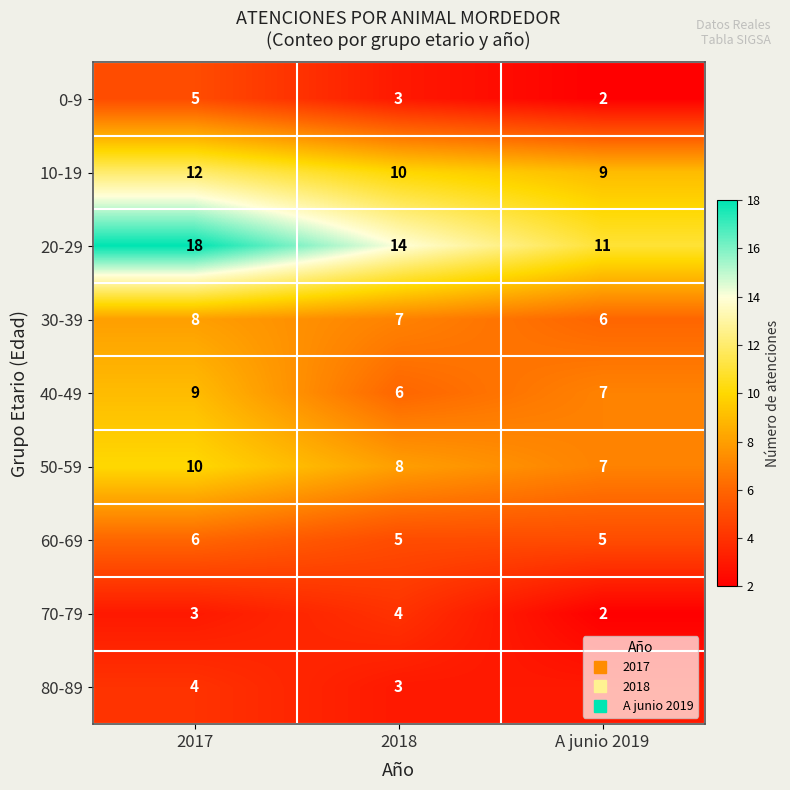

What is the sum of the 80-89 values at A junio 2019 and 2018?

6